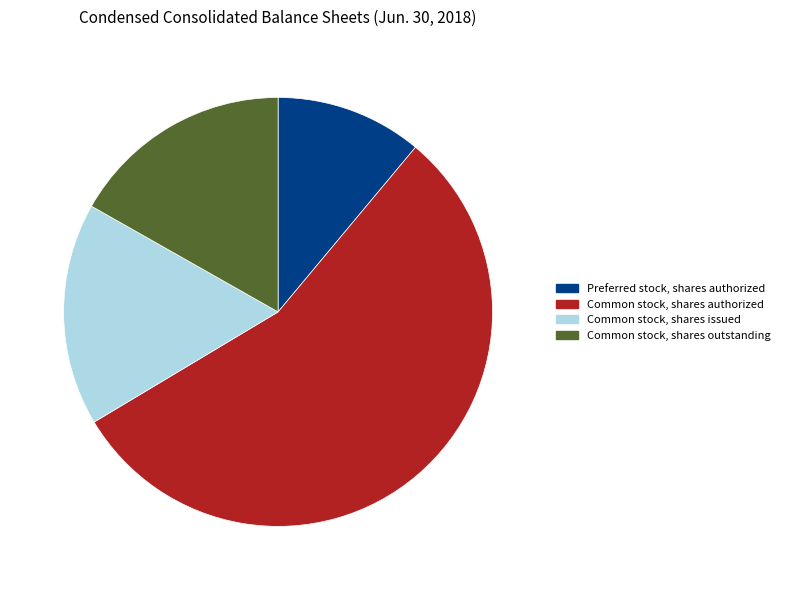

What is the smallest slice in the pie chart?

Preferred stock, shares authorized